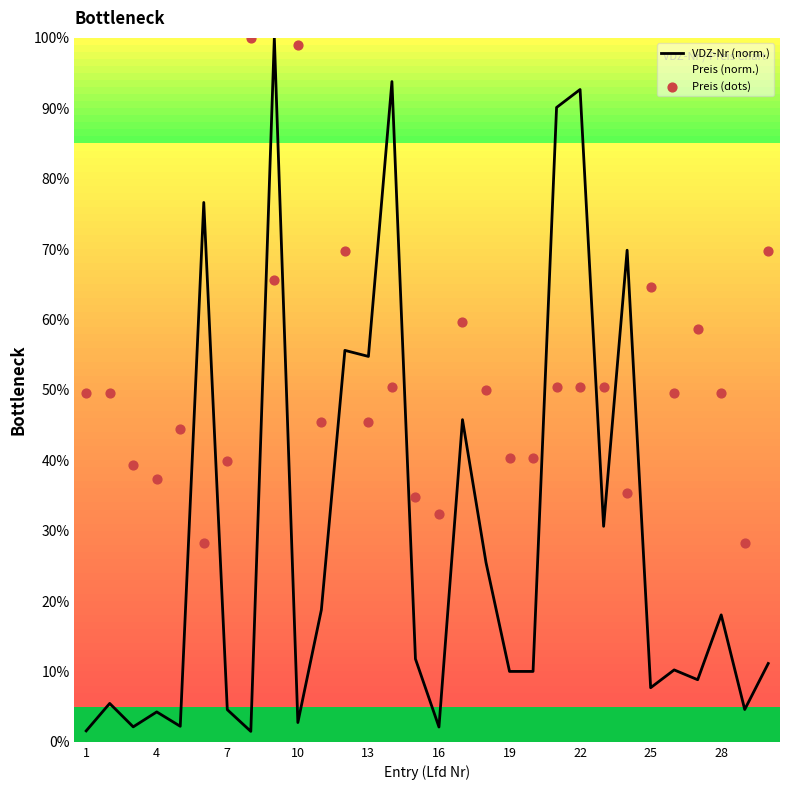

Which series has the largest total across all categories?

Preis (norm.)